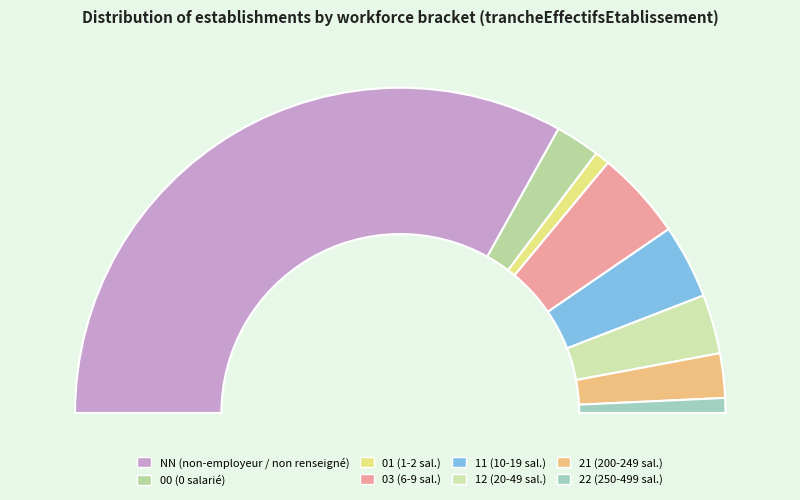

Rank the categories by value from highest to lowest.

NN, 03, 11, 12, 00, 21, 01, 22